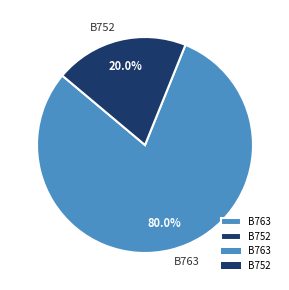

How many segments does this pie chart have?

2